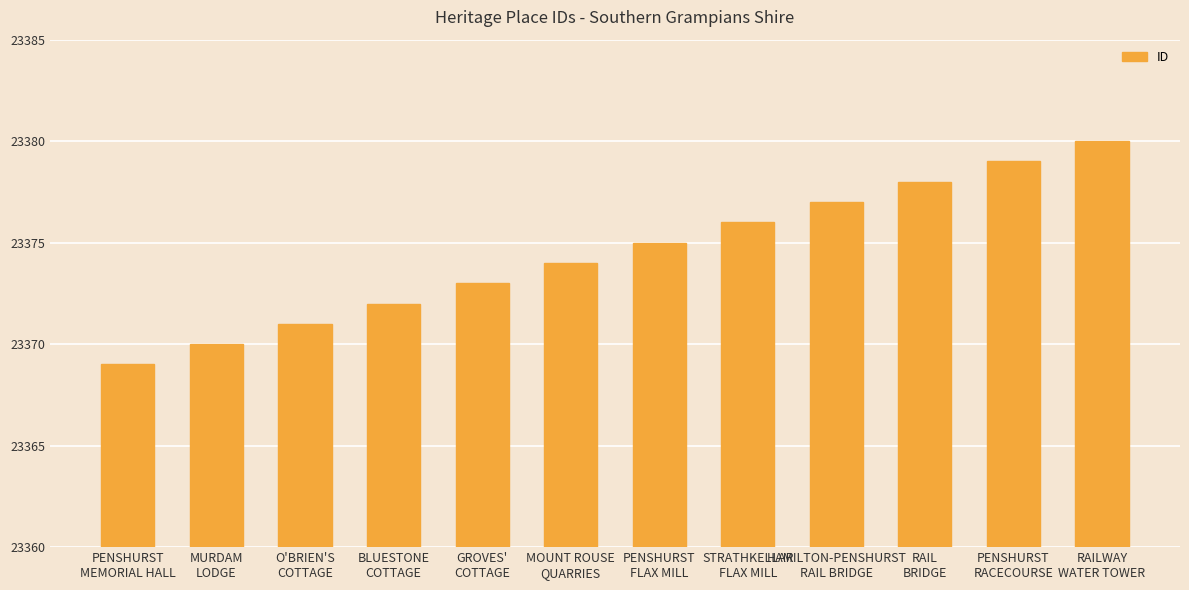

Is it true that the value at RAIL
BRIDGE is 6175?

False